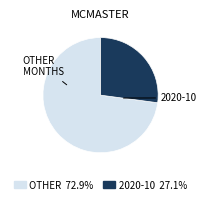

Is there any slice that represents more than half of the pie?

Yes